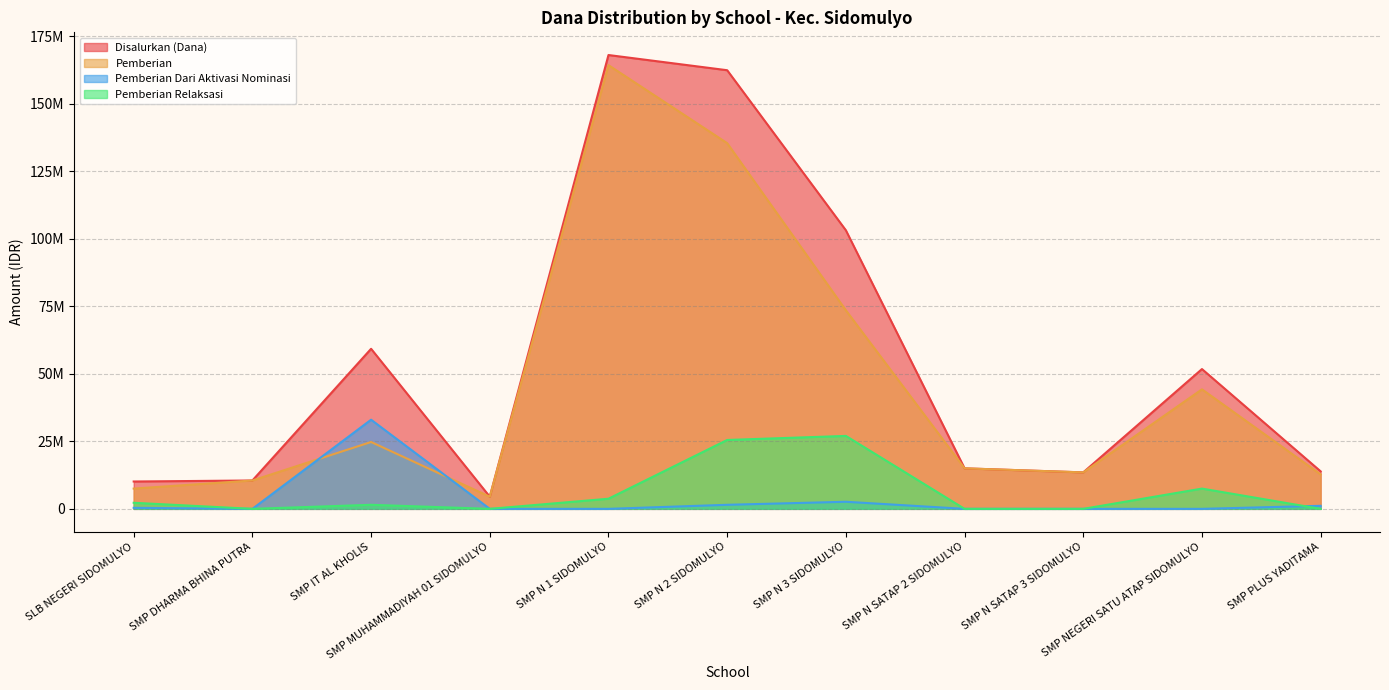

At which category does Disalurkan (Dana) reach its first local peak?

SMP IT AL KHOLIS